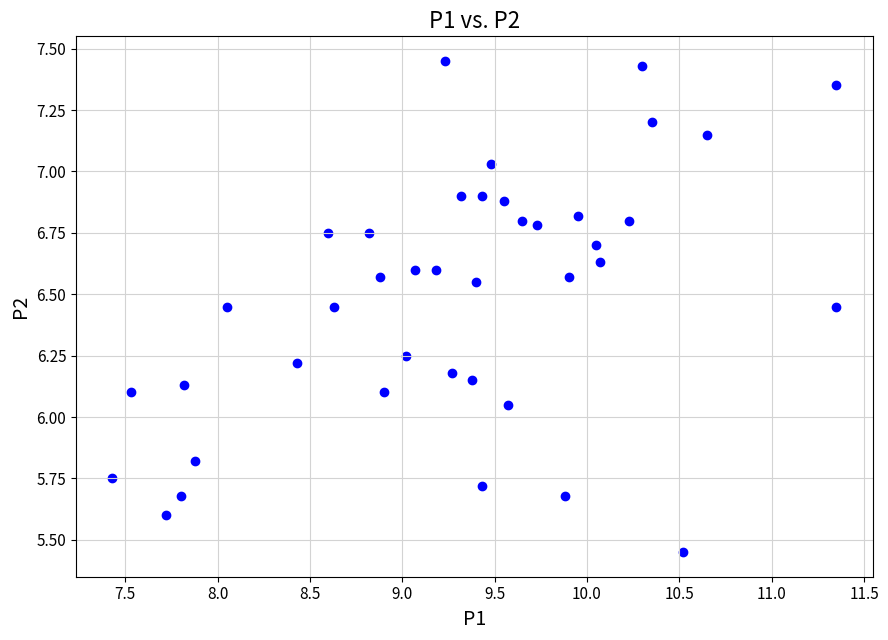

What is the range of Y values (max minus min)?

2.0